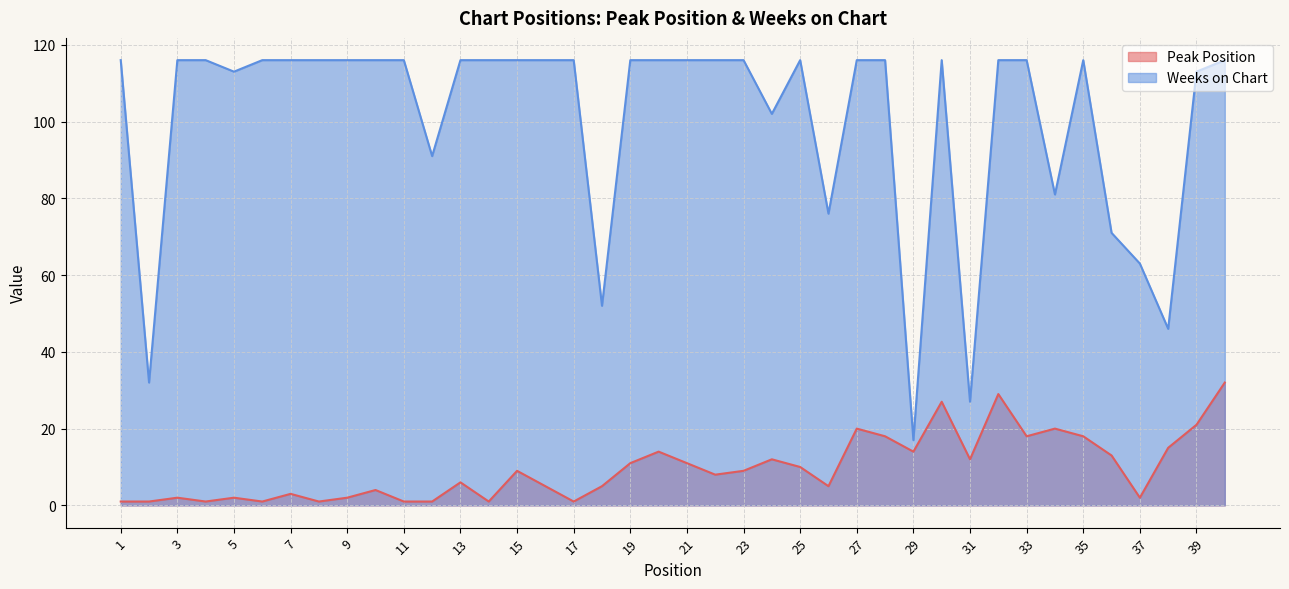

Rank the series by their average value, from highest to lowest.

Weeks on Chart, Peak Position